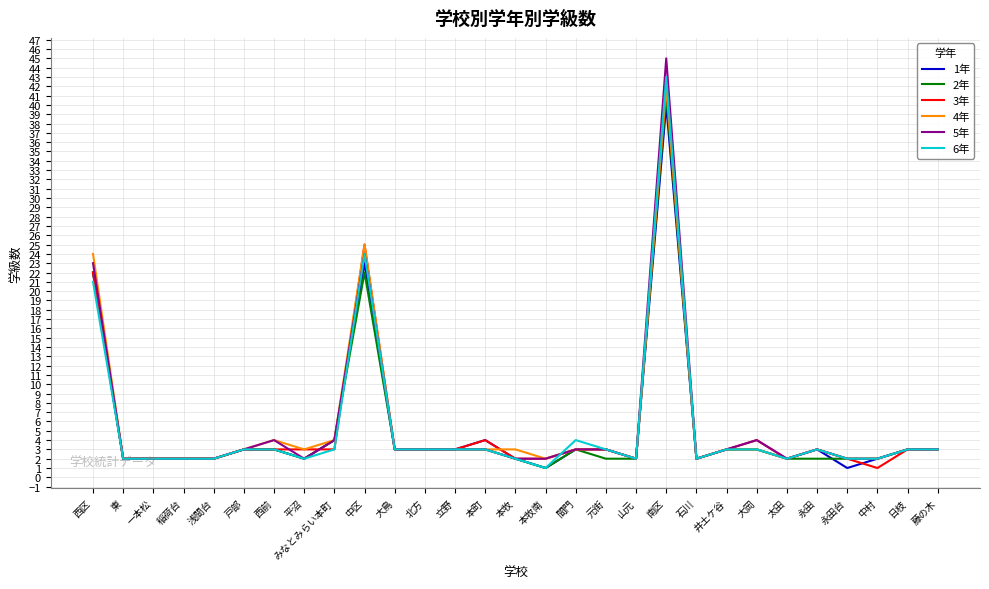

Which series has the largest range (max minus min)?

5年